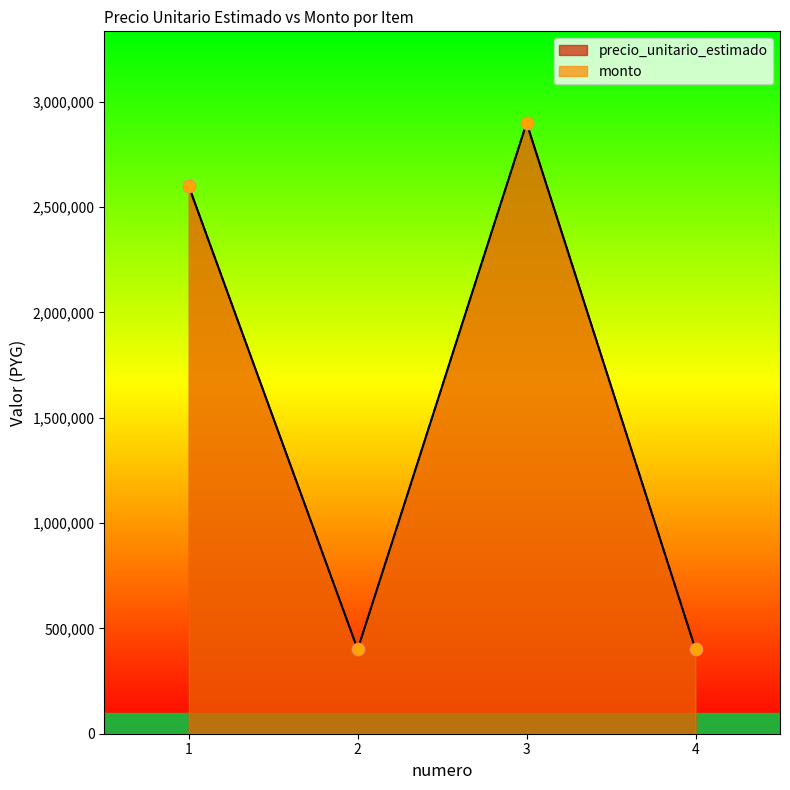

Which series reaches the maximum Y coordinate?

precio_unitario_estimado